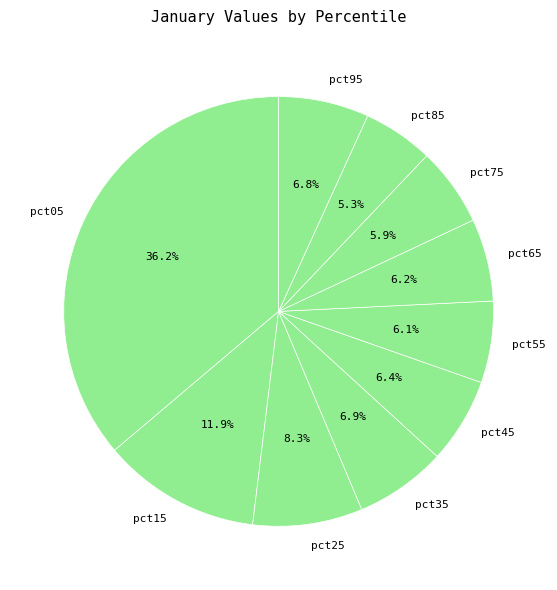

What is the smallest slice in the pie chart?

pct85